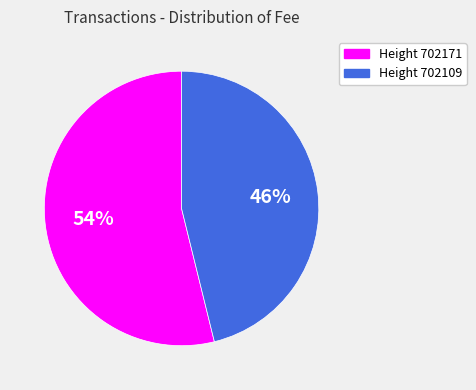

To the nearest percent, what is the difference between the largest and smallest slice percentages?

8%